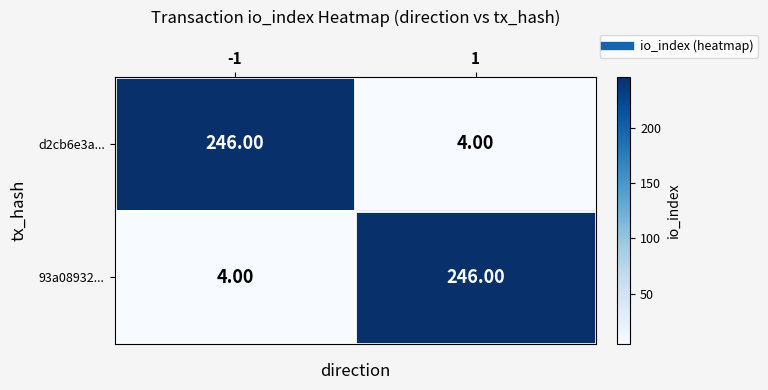

What is the total value across all series at -1?

250